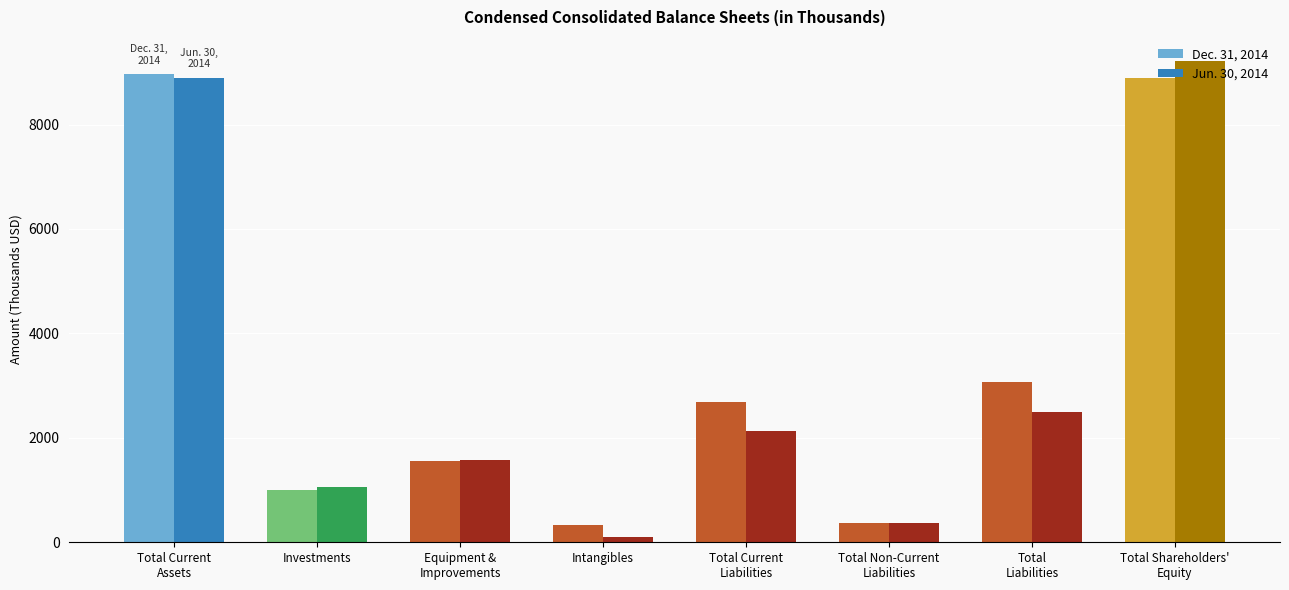

Is it true that Jun. 30, 2014 equals 9216 at Total Shareholders'
Equity?

True